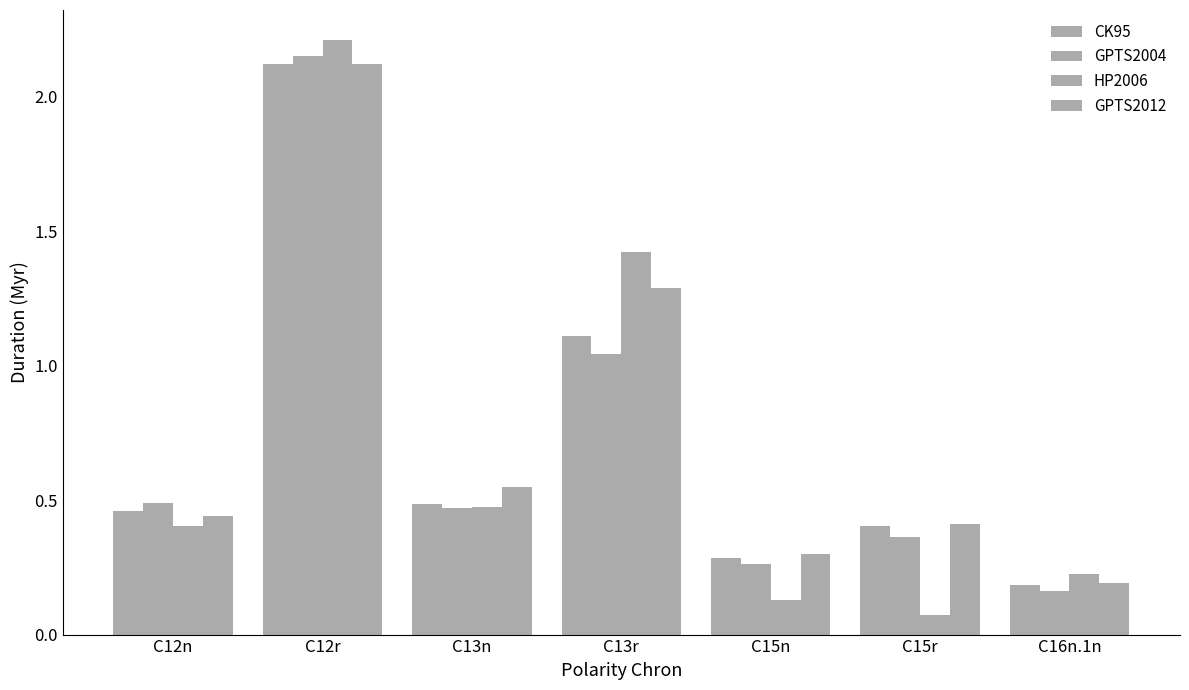

Which series has the largest total across all categories?

GPTS2012